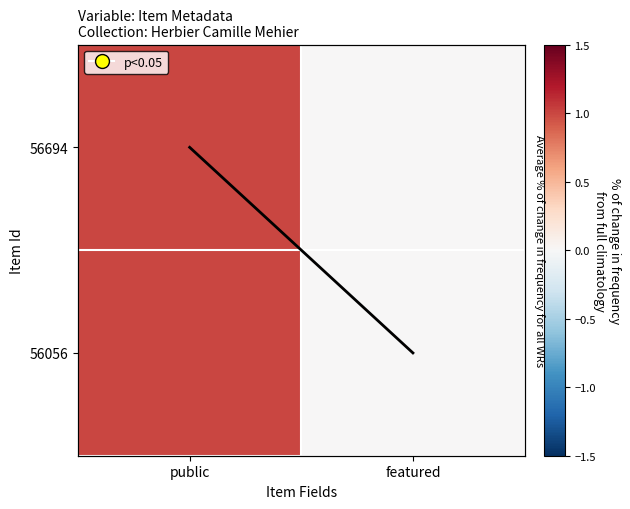

Is the value of 56694 at public greater than the value of 56056 at public?

No